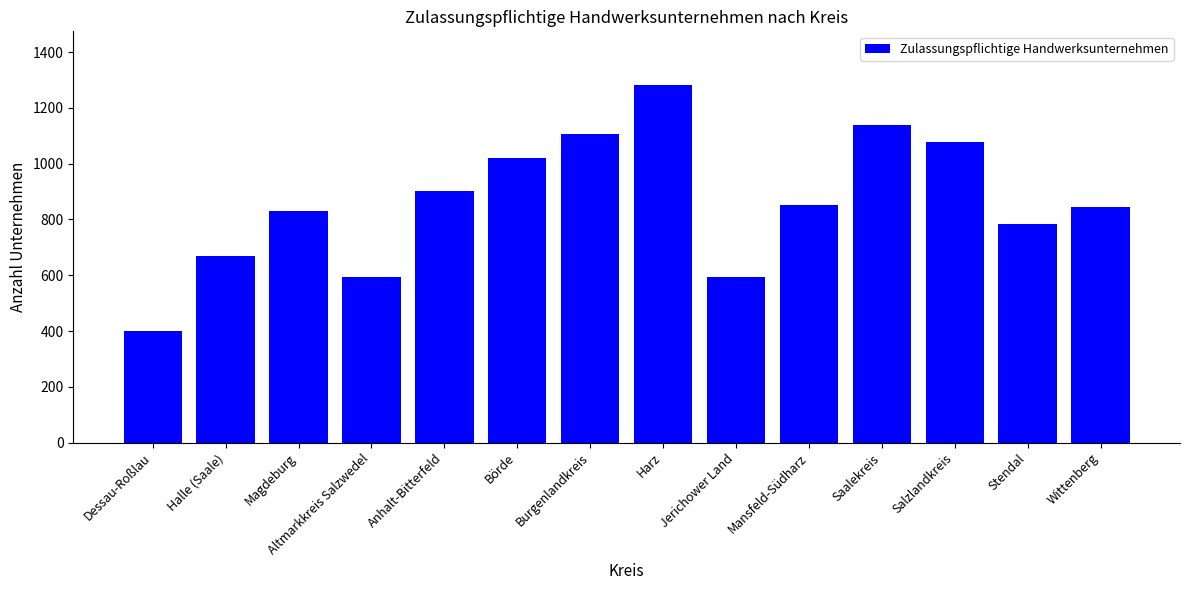

What value does the data have at Saalekreis, to the nearest 50?

1150